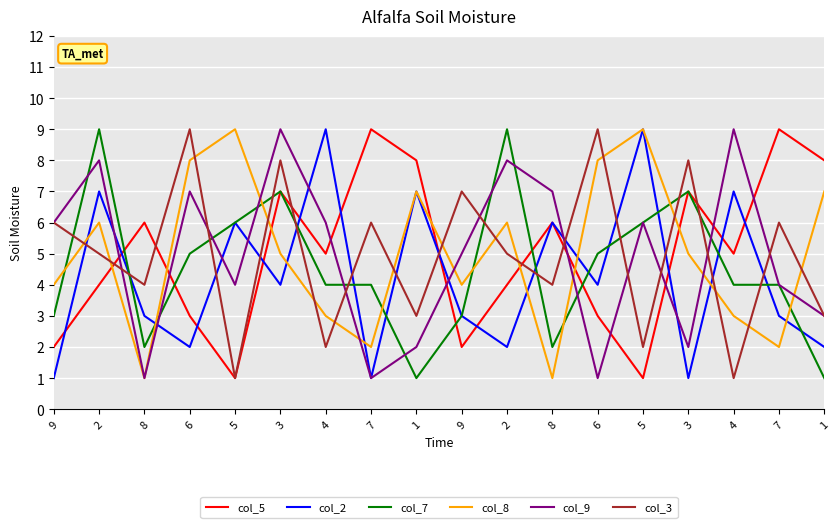

What are all the series names shown in the legend?

col_5, col_2, col_7, col_8, col_9, col_3